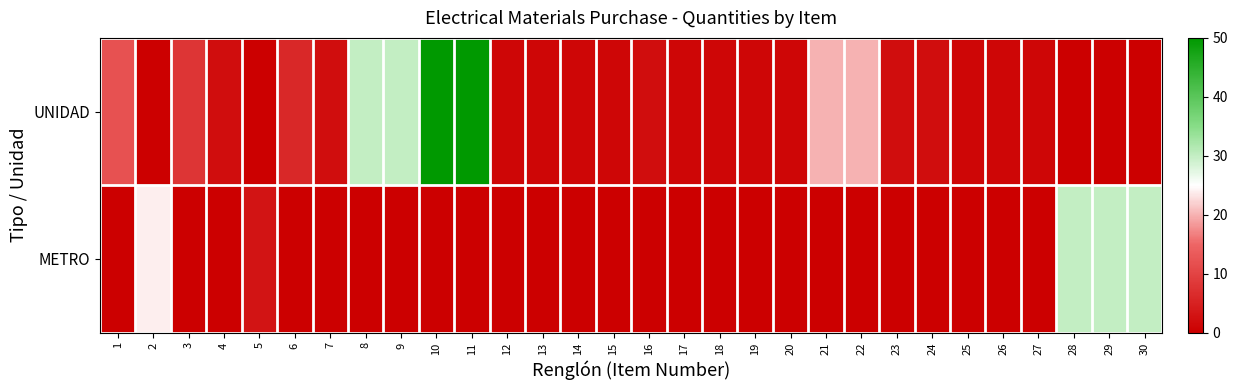

Between 12 and 15, which series saw the biggest shift?

UNIDAD